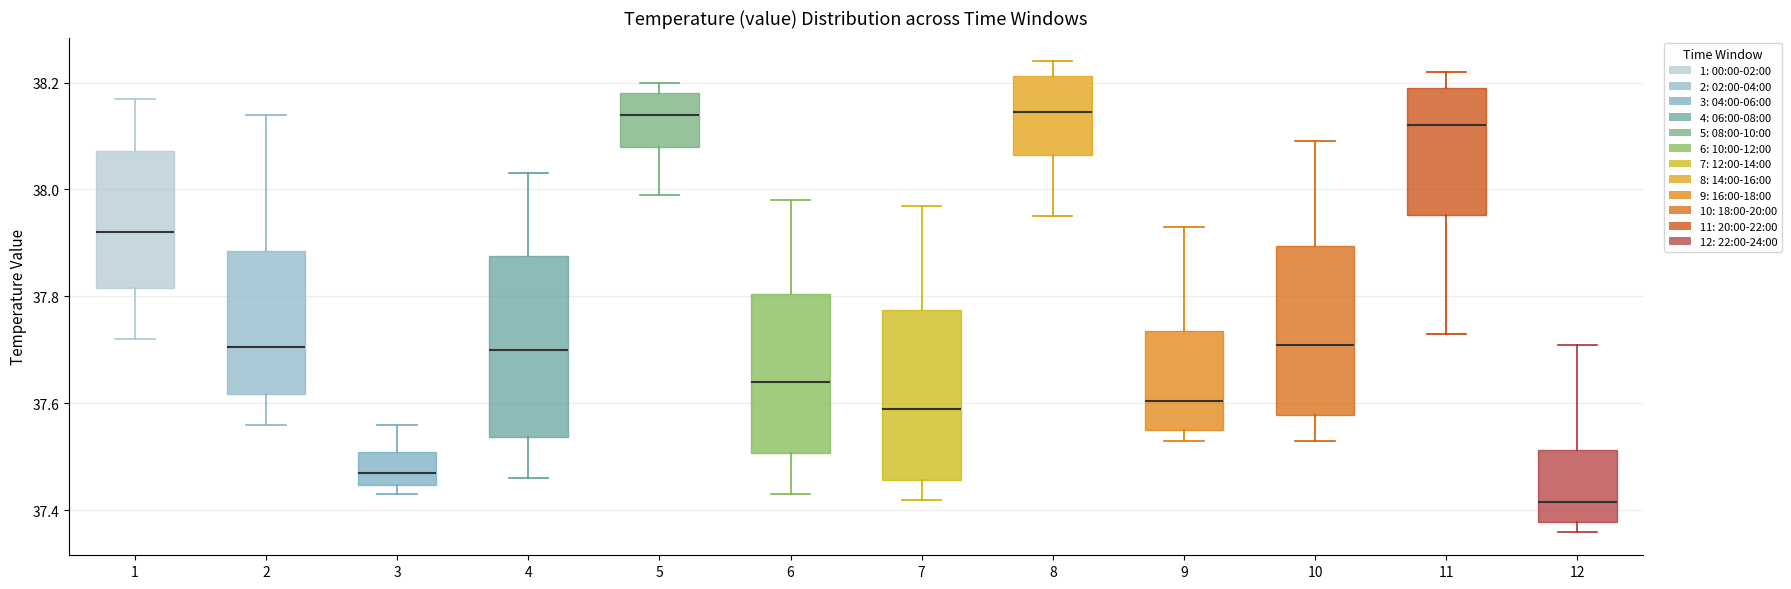

Where does the median line of the box at x = 4 sit on the y-axis? The values are not printed on the chart, so give them approximately, as read against the axis.

37.70